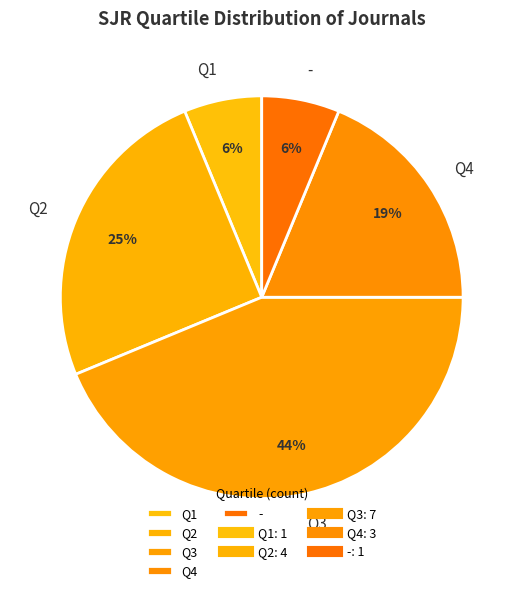

Combined, do Q1 and - account for over 50%?

No